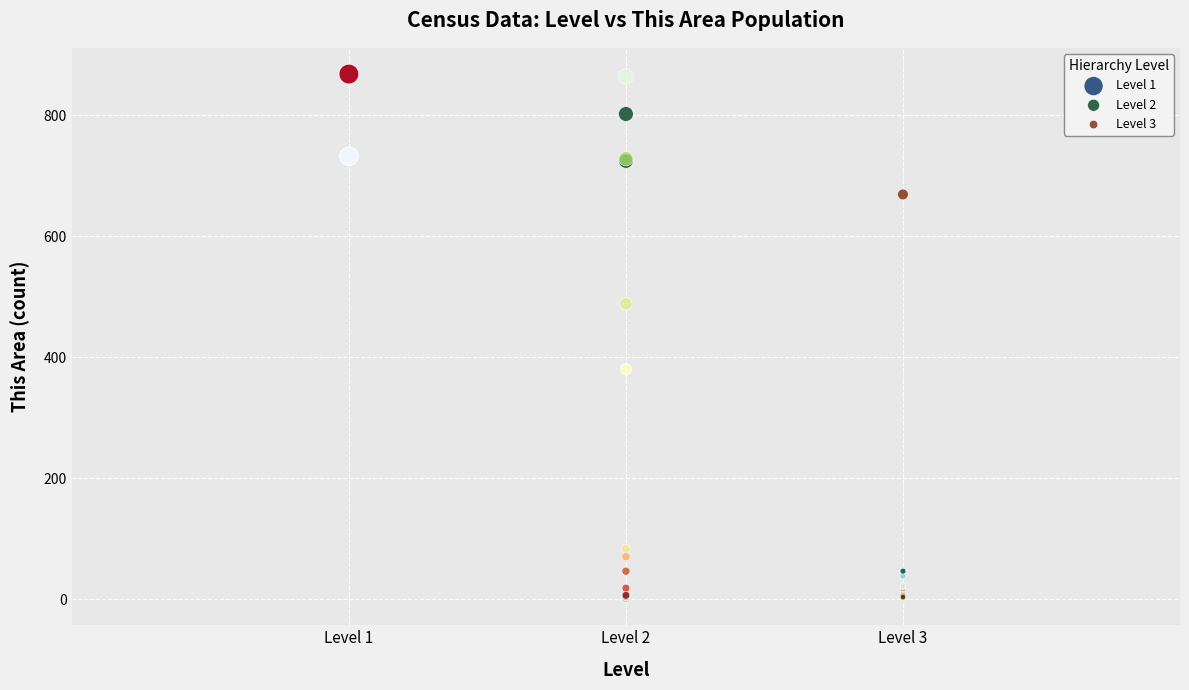

Which series has the largest Y range (max minus min)?

Level 2